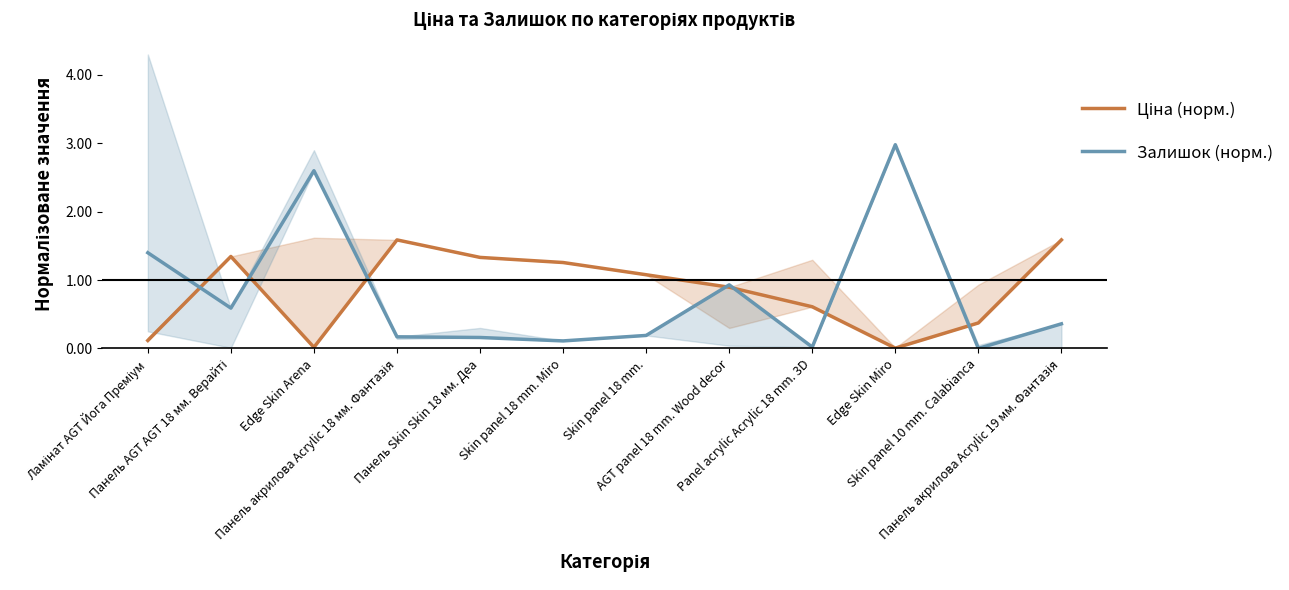

At how many categories does at least one series exceed 2?

2